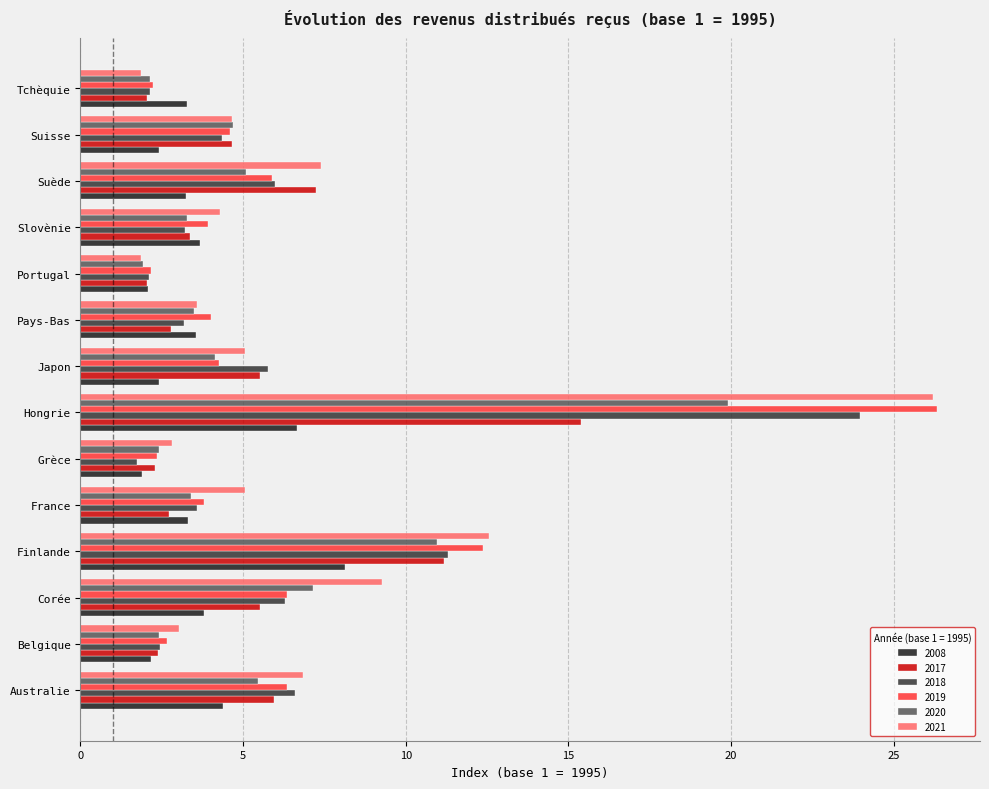

What is the sum of all 2019 values?

87.3